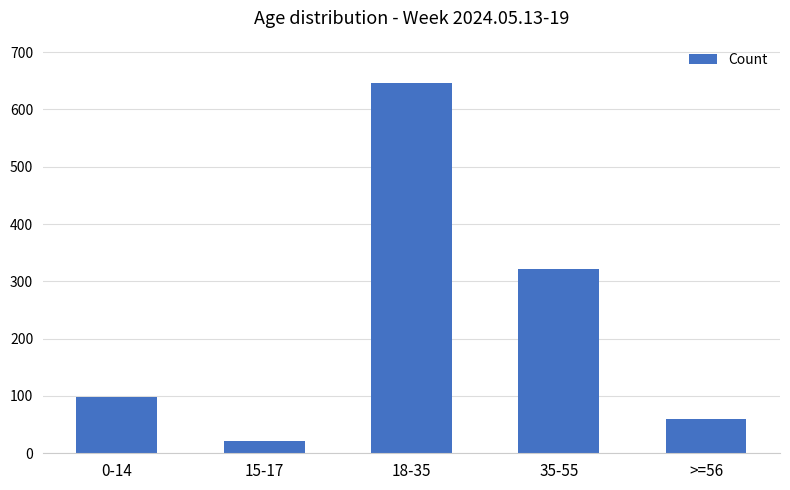

True or false: the data shows 461 at 35-55.

False